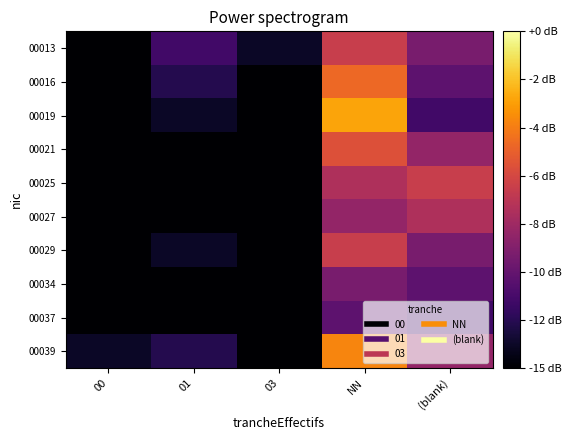

Which series has the largest total across all categories?

00039